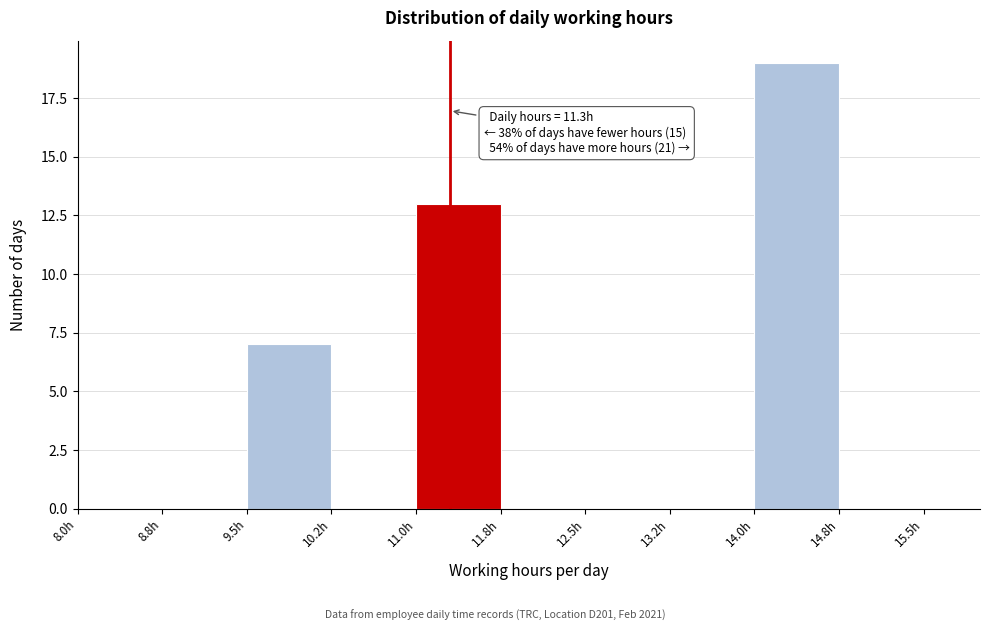

Over which range of the x-axis is the bar tallest?

14.00 to 14.75